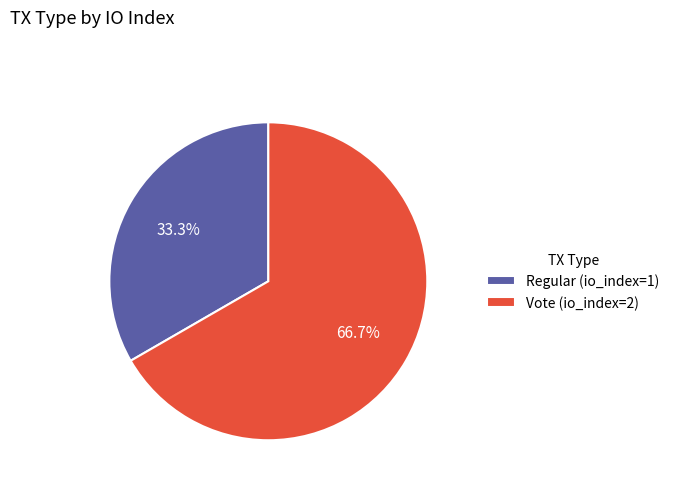

To the nearest percent, what is the average slice percentage?

50%